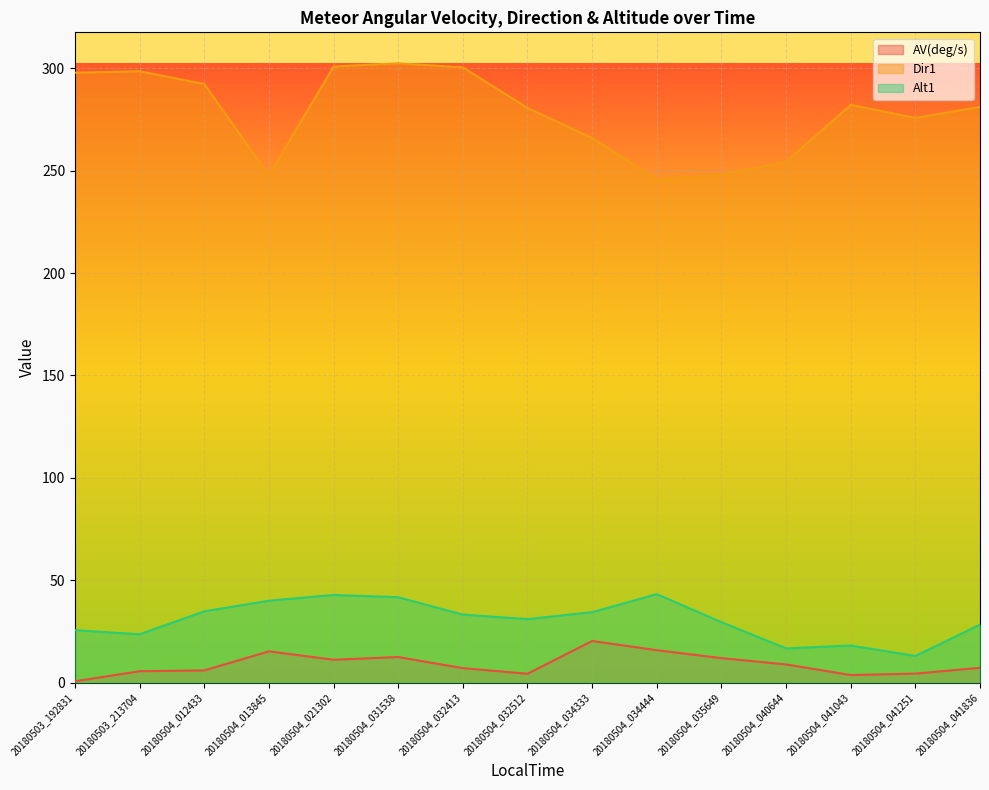

True or false: AV(deg/s) and Dir1 cross at least once.

False